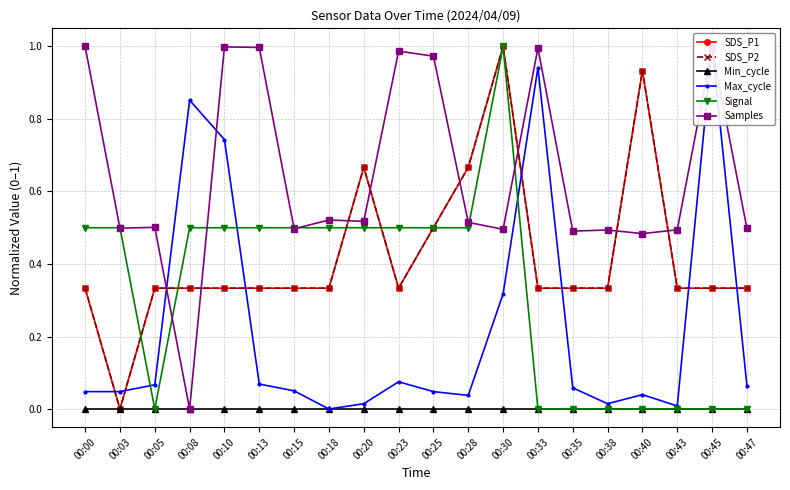

Count the number of categories in the chart.

20